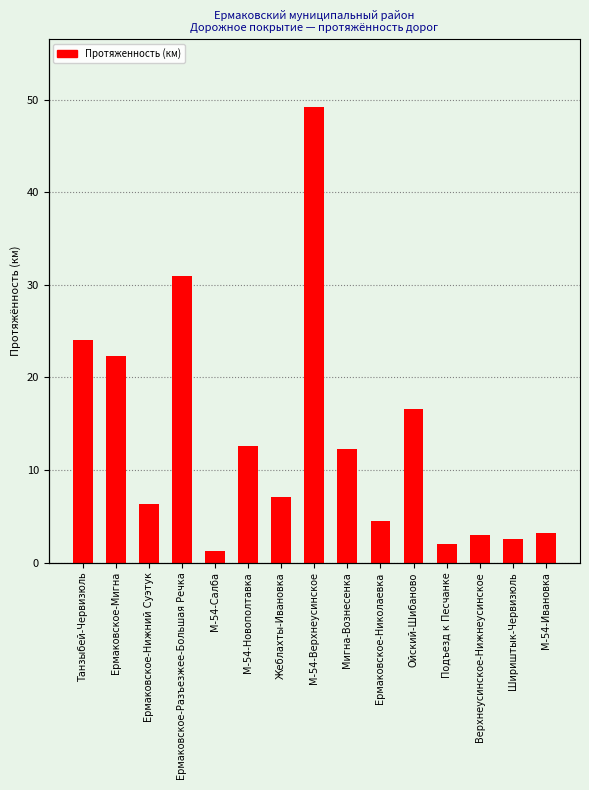

What is the difference between the maximum and minimum values?

47.9